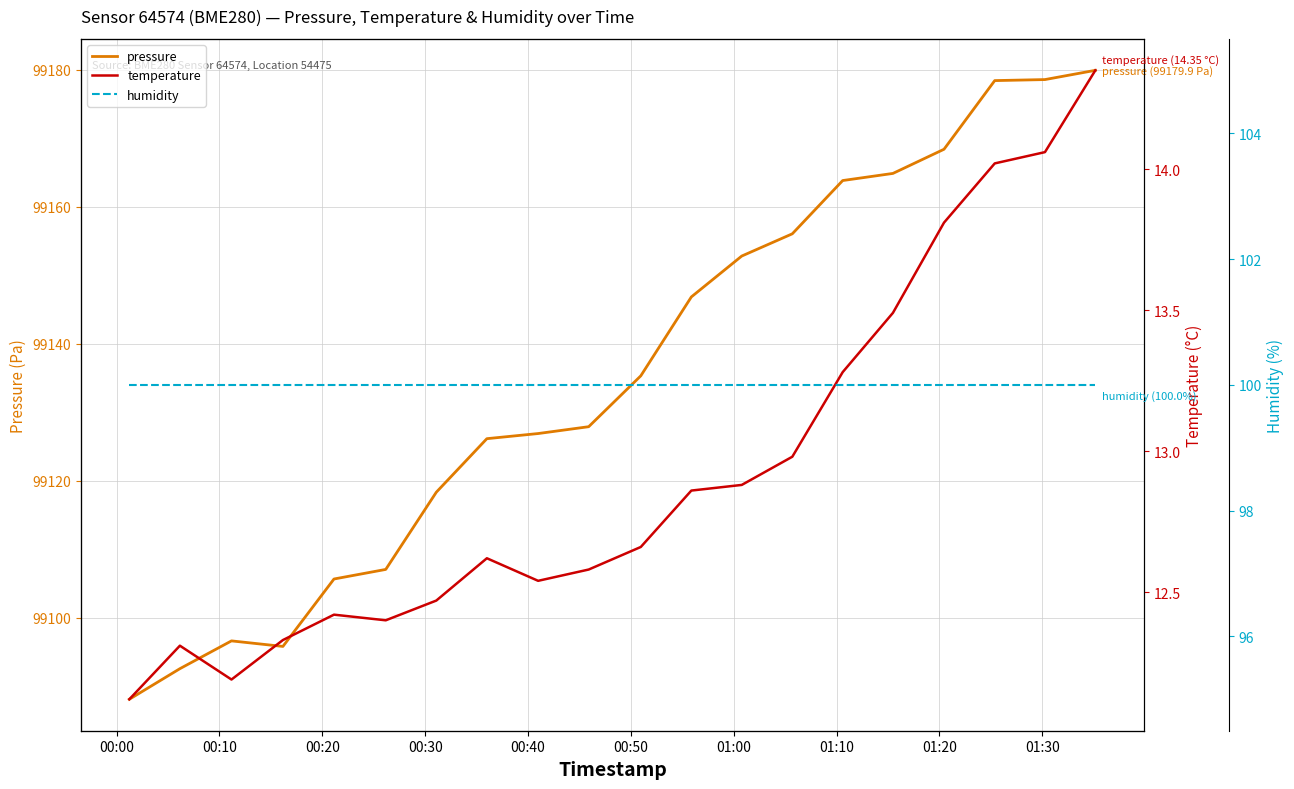

True or false: pressure and temperature cross at least once.

False